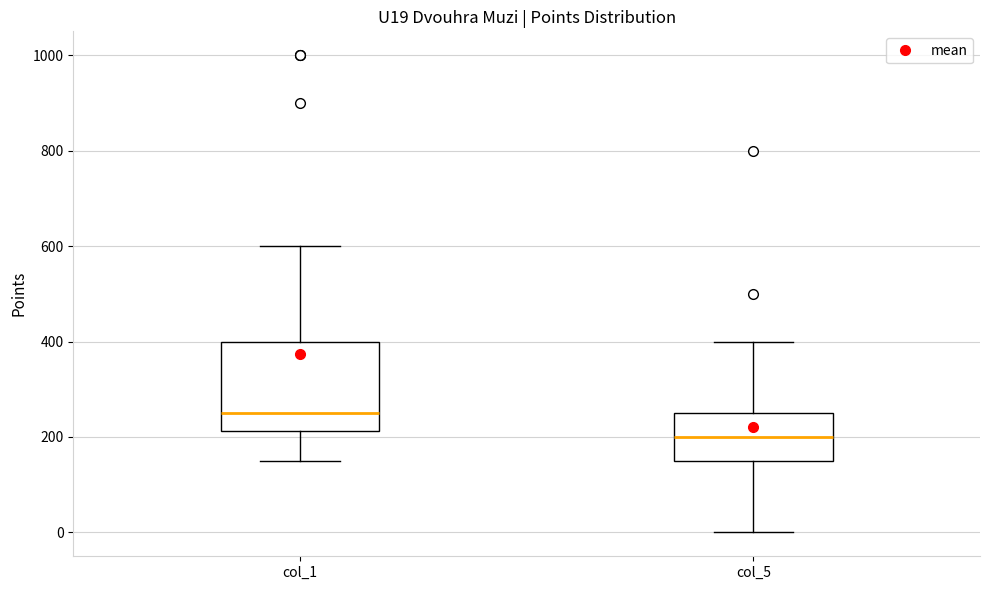

Reading left to right, read every box against the y-axis: the position of its median line, the range the box covers, and the ends of its whiskers. The values are not printed on the chart, so give them approximately, as read against the axis.

col_1: median 260, box 220 to 400, whiskers 160 to 600
col_5: median 200, box 160 to 260, whiskers 0 to 400